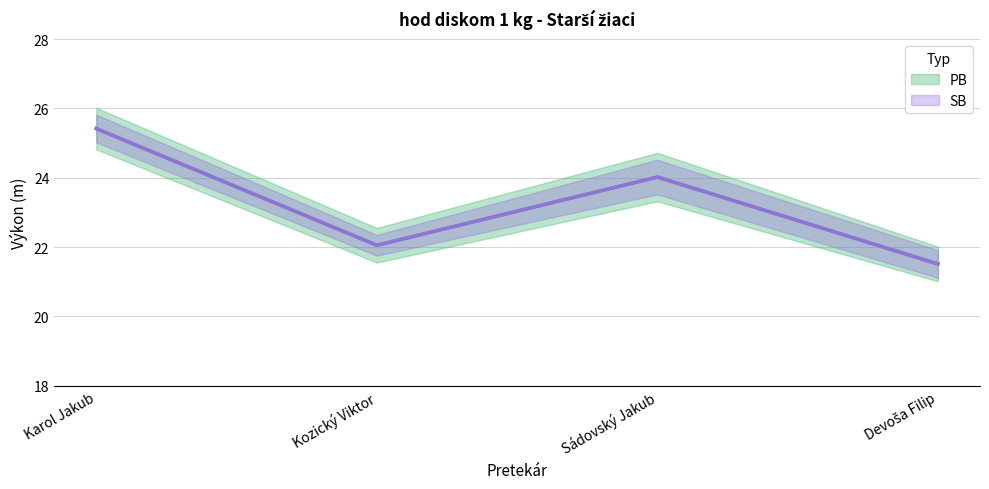

True or false: PB has more than 2 interior local peaks.

False